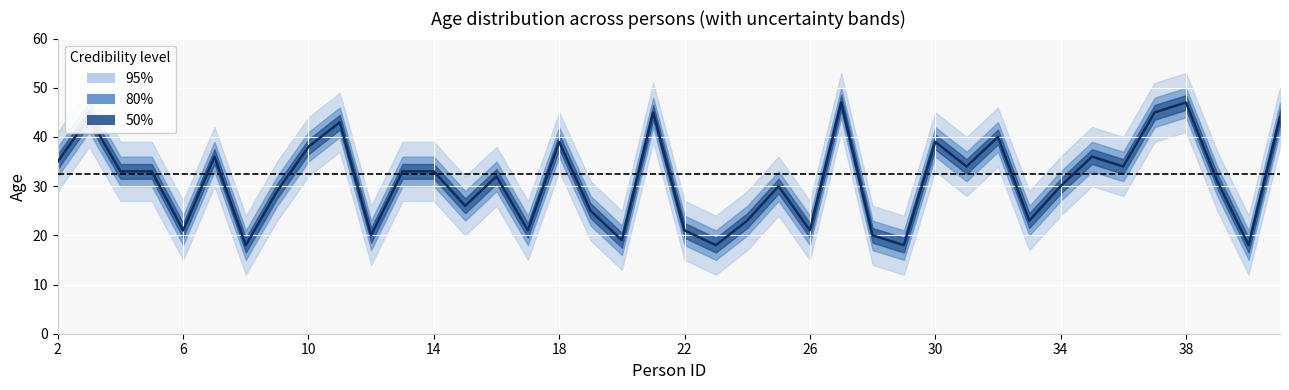

True or false: age_upper_95 and age_upper_80 intersect in this chart.

False